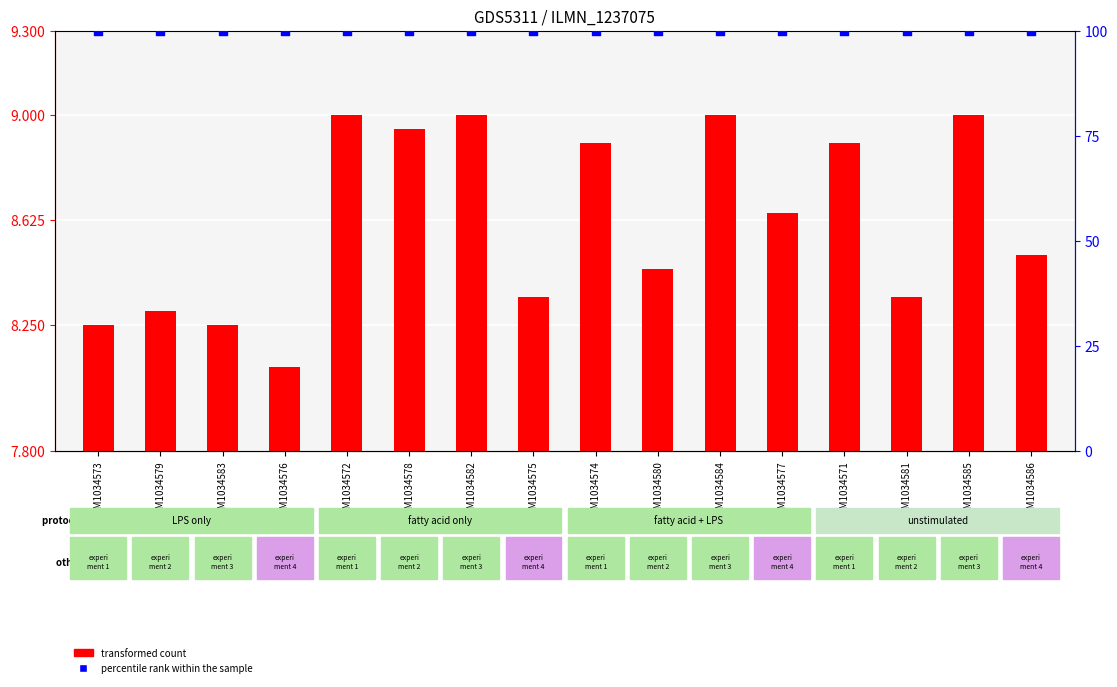

Which series reaches the minimum Y coordinate?

transformed count